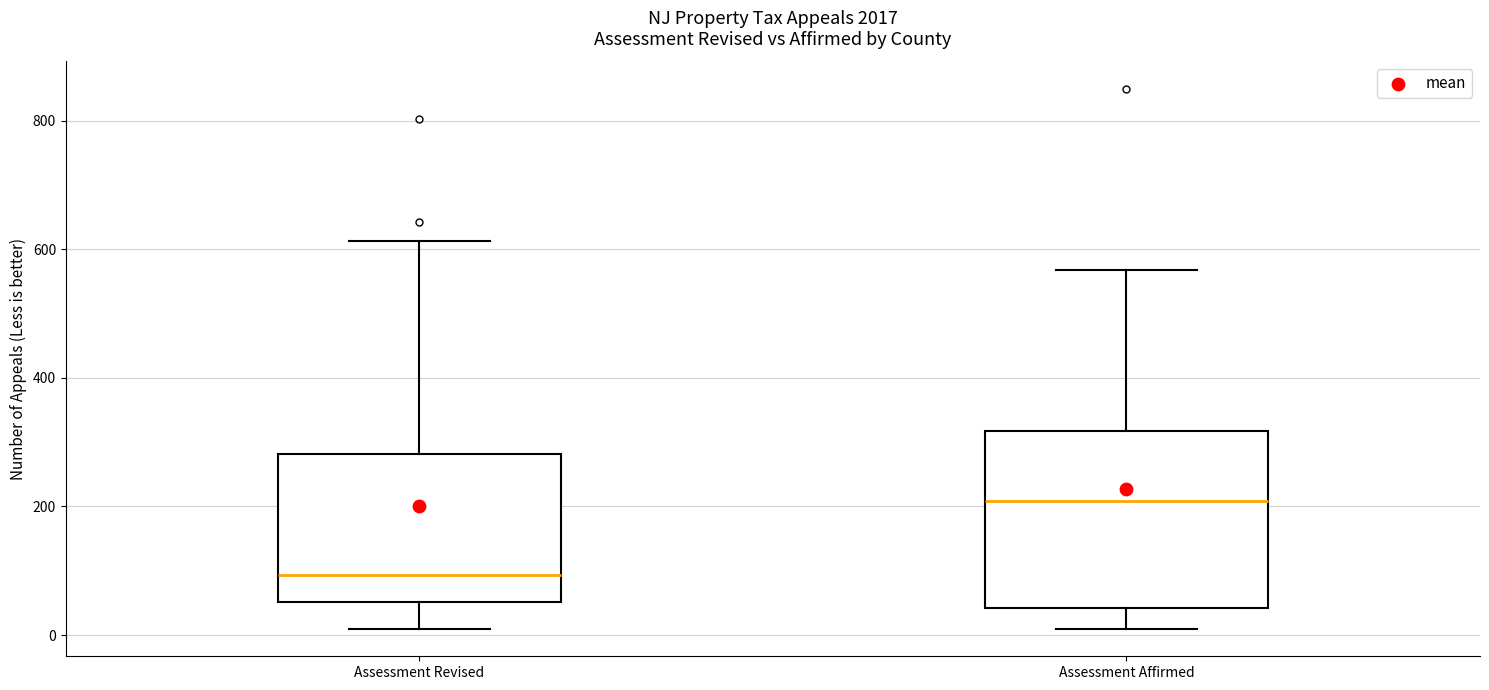

Which box's median line is the lowest?

Assessment Revised